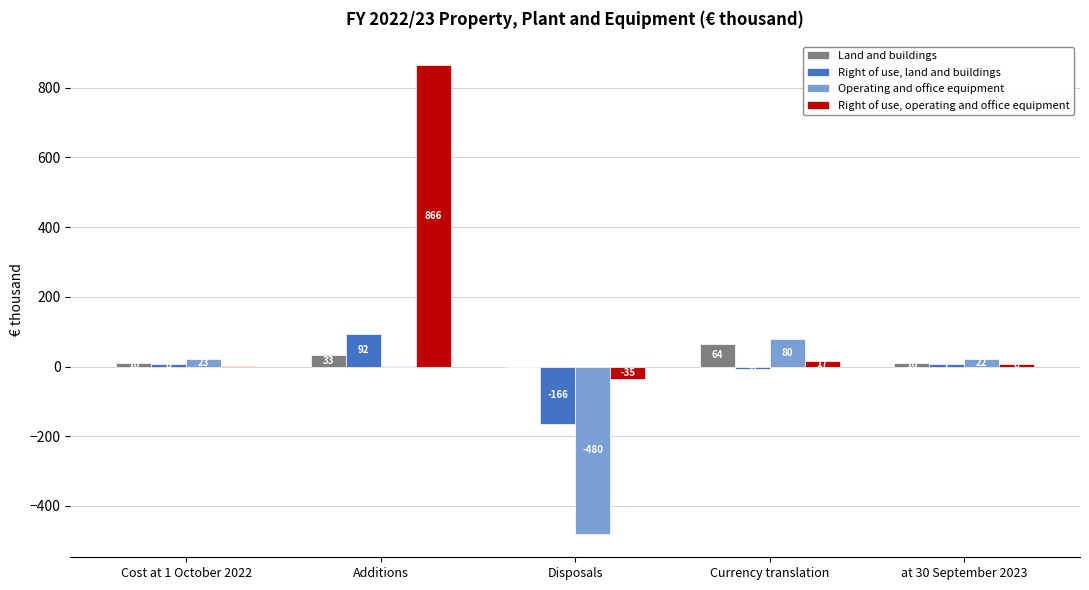

At which label does Right of use, operating and office equipment reach its peak?

Additions